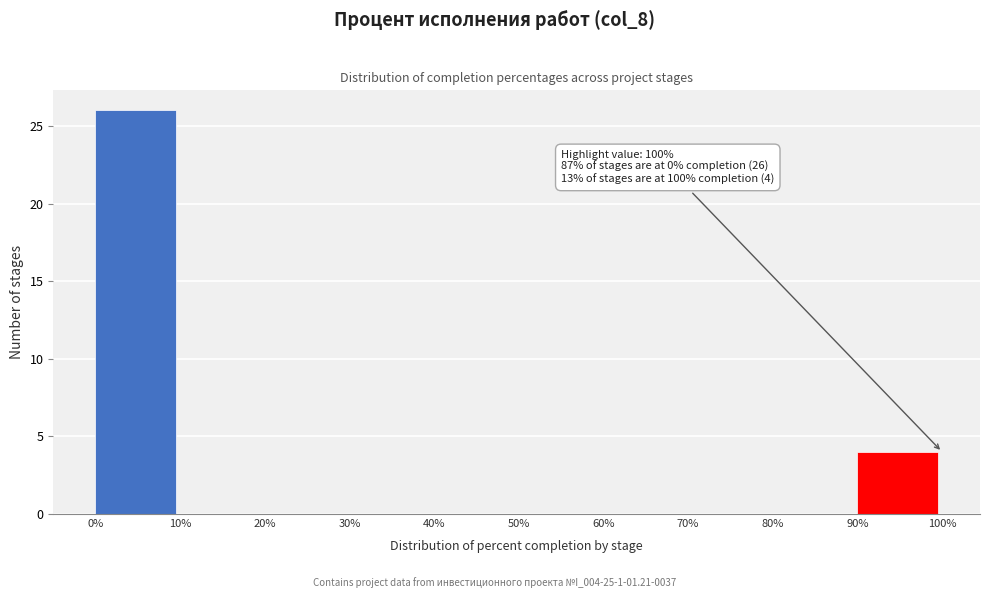

Which range on the x-axis has the tallest bar?

0% to 10%